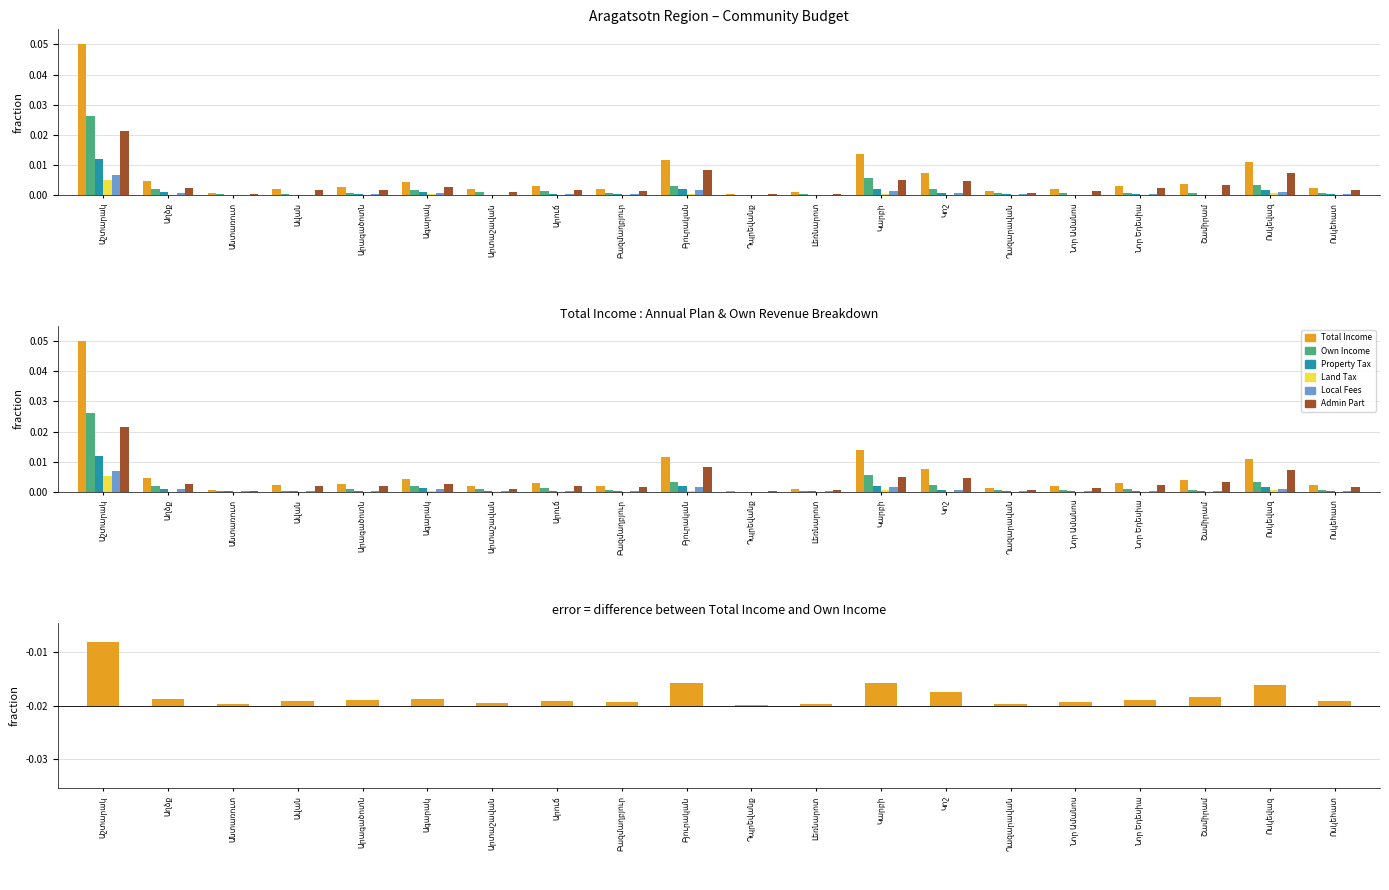

The Property Tax Total series shows 0.0 at Նոր Եդեսիա. True or false?

True